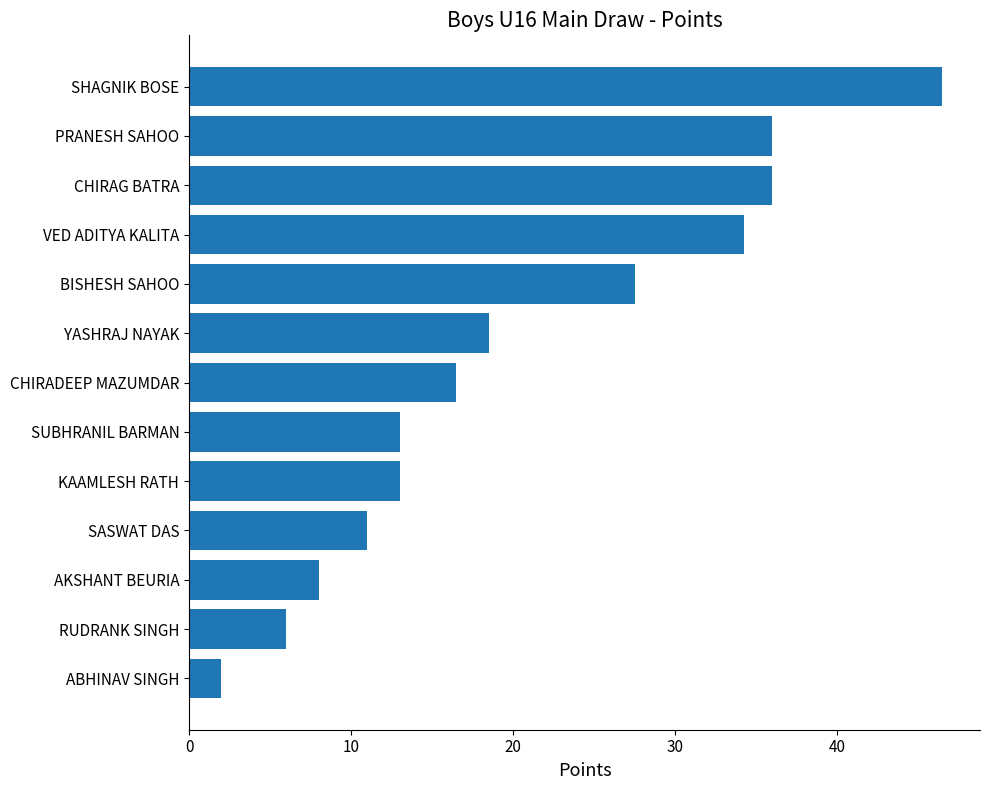

What is the approximate value at SUBHRANIL BARMAN?

13.0